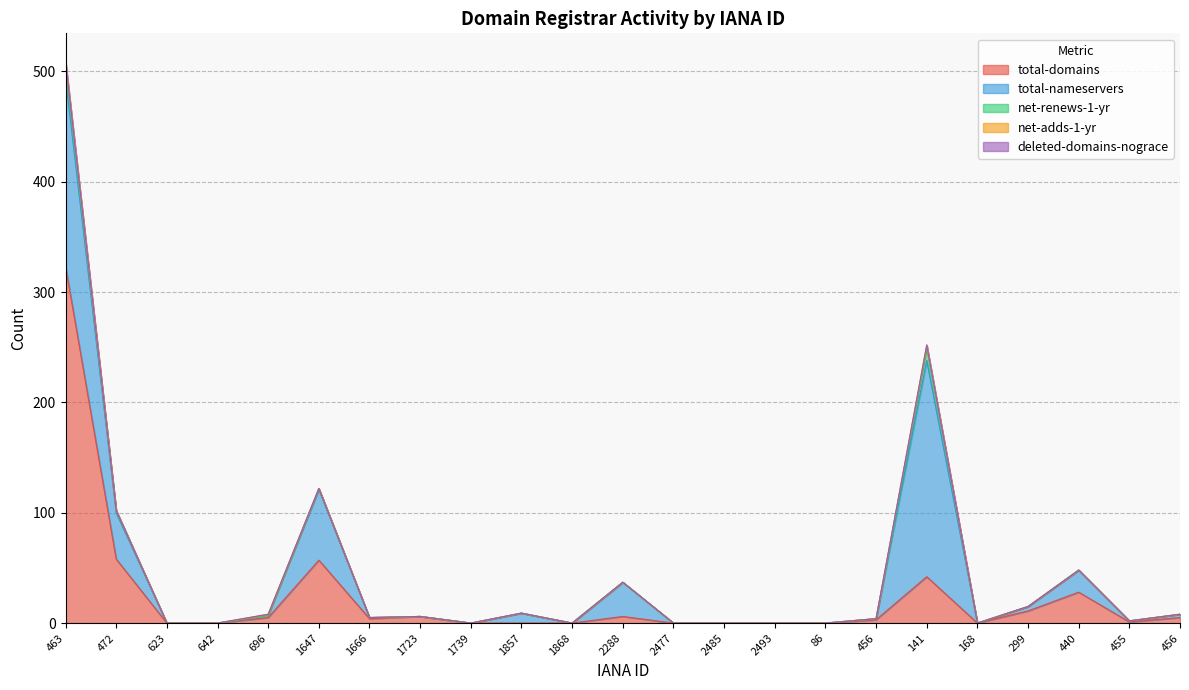

Which series has the largest total across all categories?

total-domains